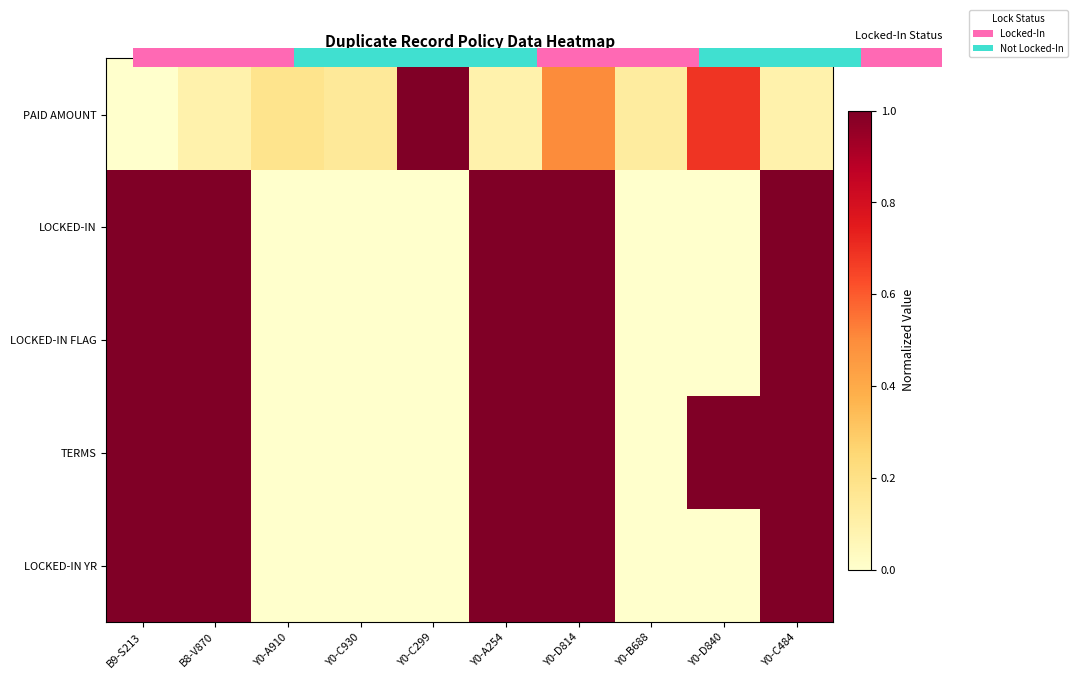

At how many categories does at least one series exceed 0?

10